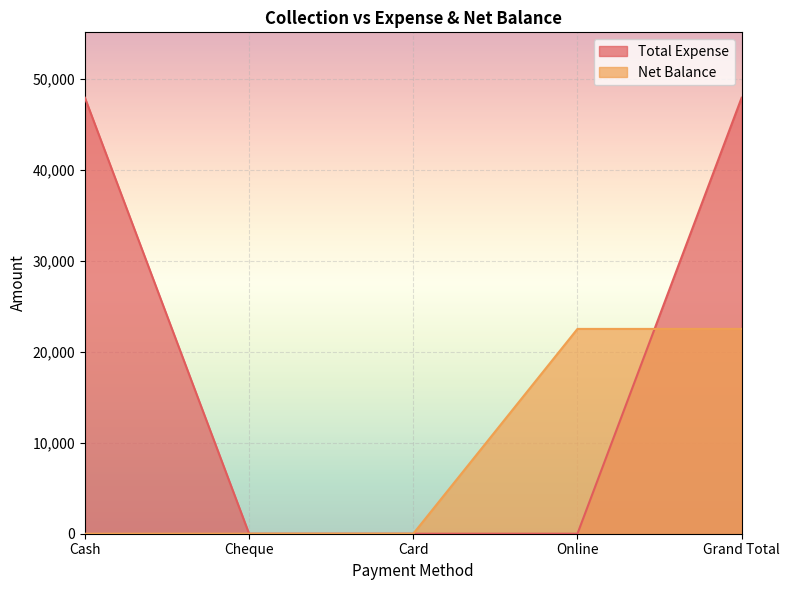

True or false: Net Balance has more than 1 points higher than both neighbors.

False